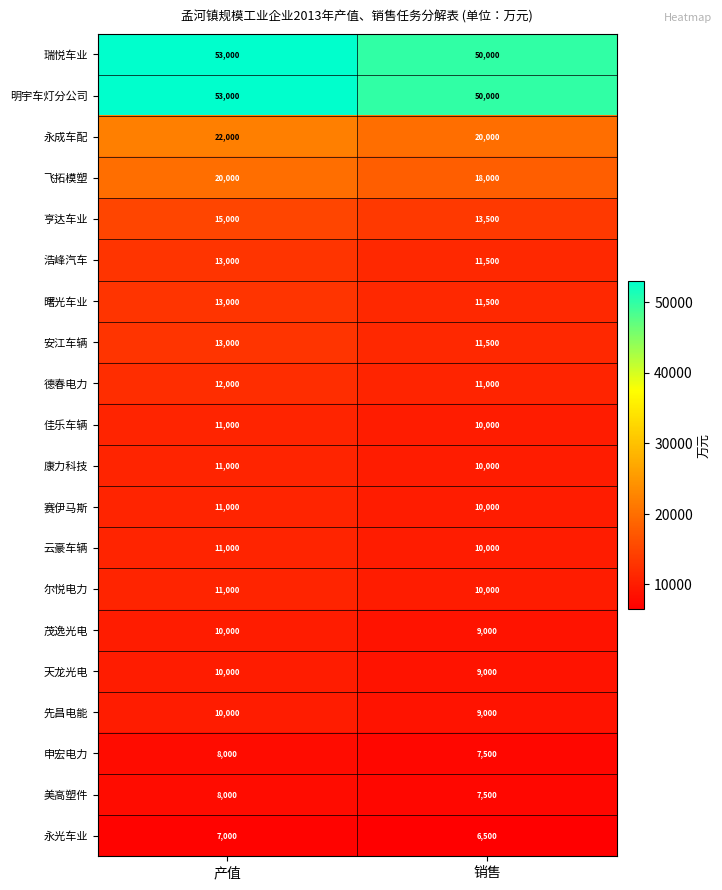

The 永成车配 series shows 31525 at 销售. True or false?

False